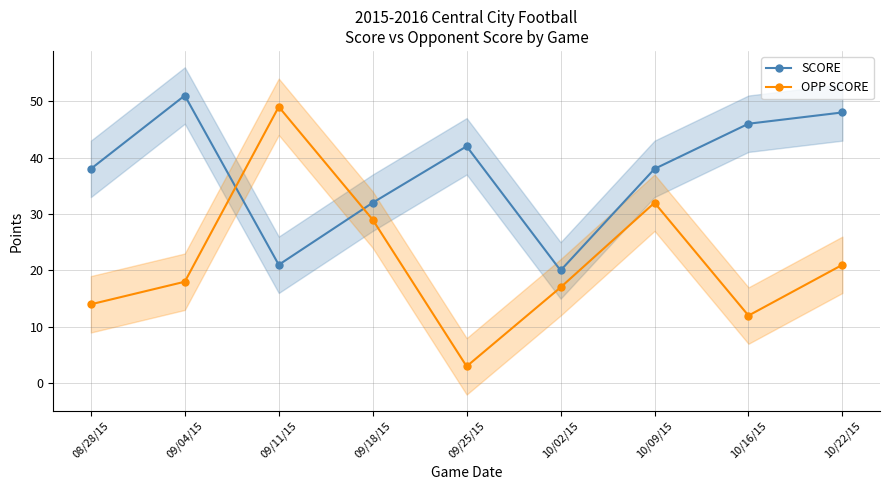

What is the difference between the SCORE values at 09/04/15 and 10/16/15?

5